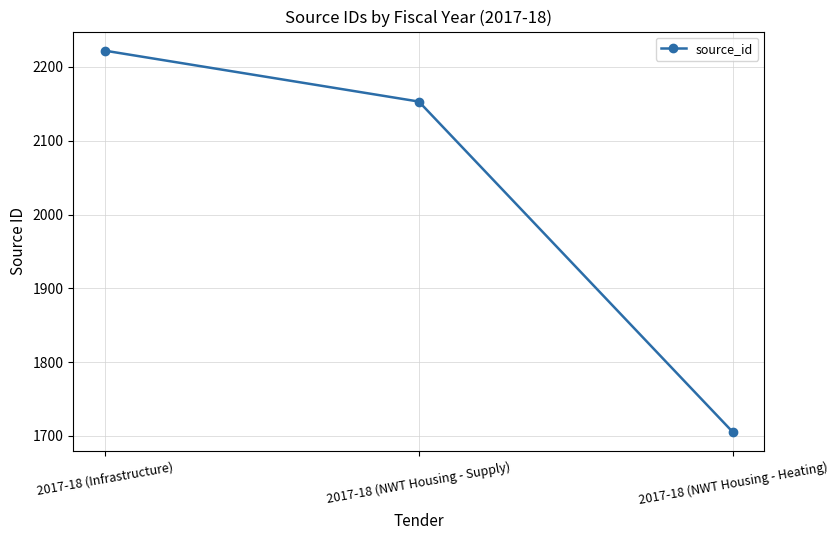

Reading left to right, what are all the values shown in this chart?

2017-18 (Infrastructure)=2222	2017-18 (NWT Housing - Supply)=2153	2017-18 (NWT Housing - Heating)=1705